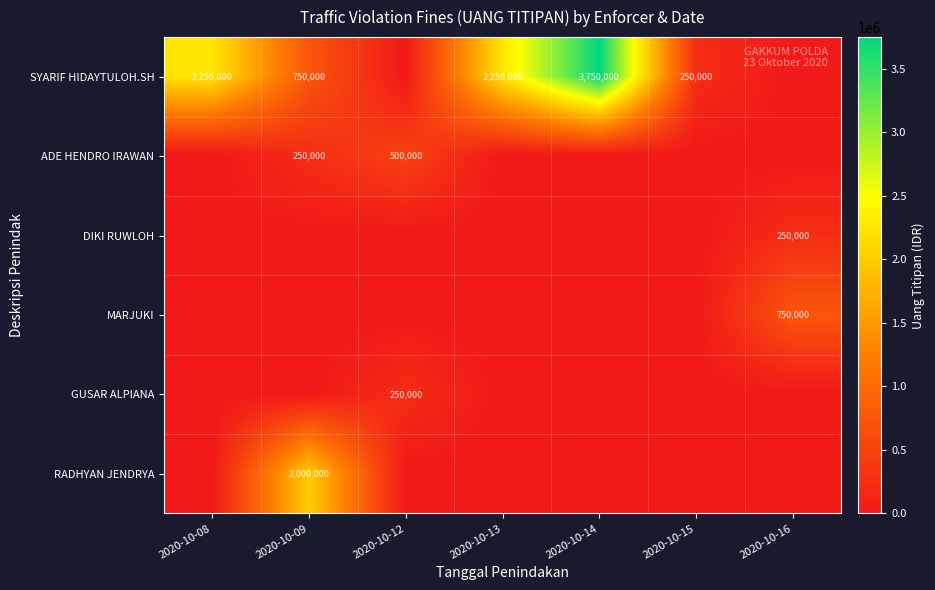

Is it true that MARJUKI equals 0 at 2020-10-09?

True